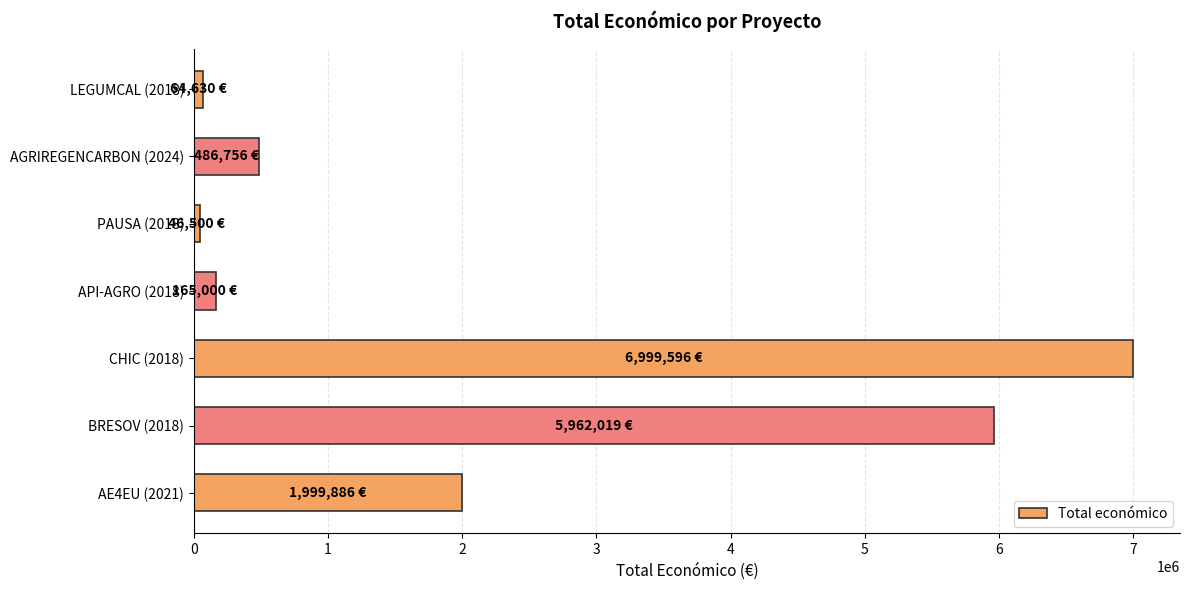

What is the average value?

2246341